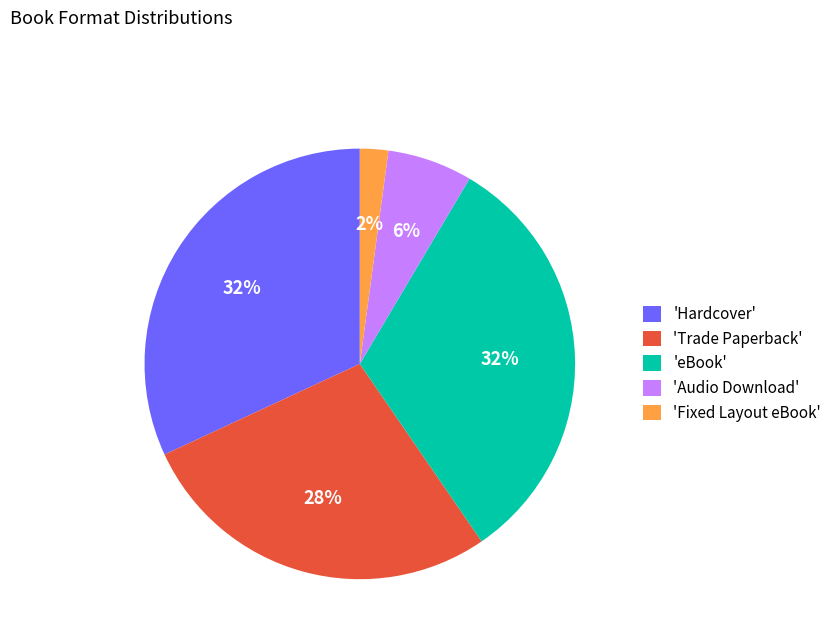

To the nearest percent, what is the difference between the largest and smallest slice percentages?

30%